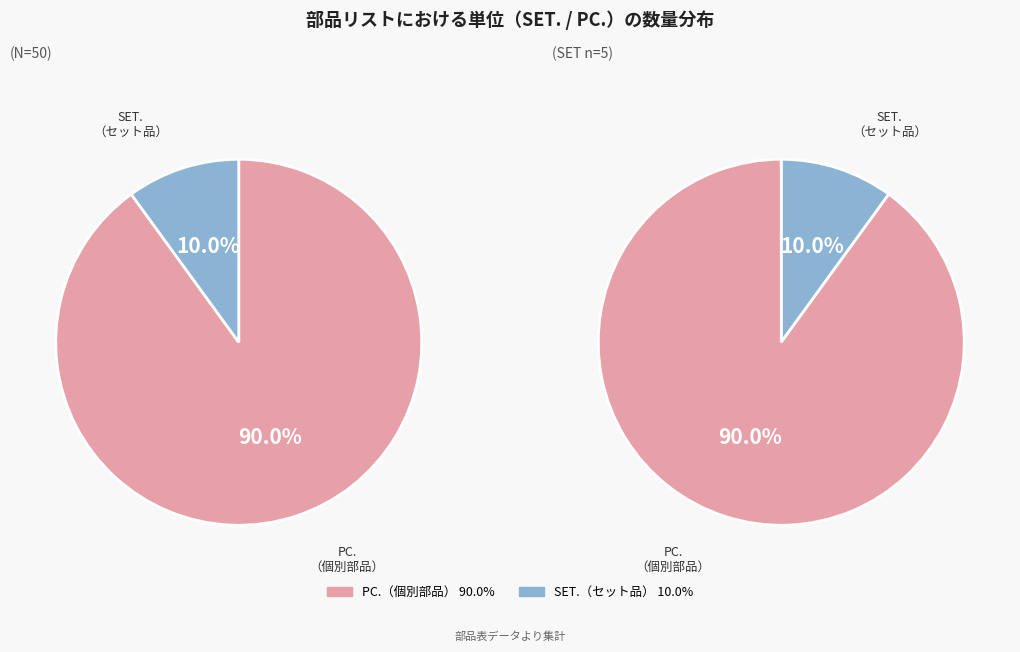

Which category has the biggest portion of the pie?

PC.